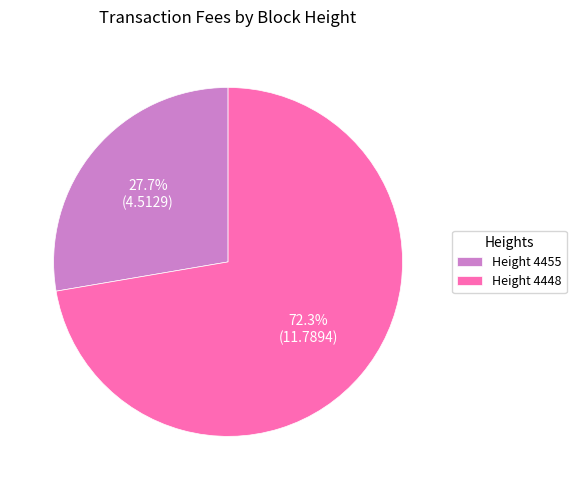

Combined, do Height 4455 and Height 4448 account for over 50%?

Yes